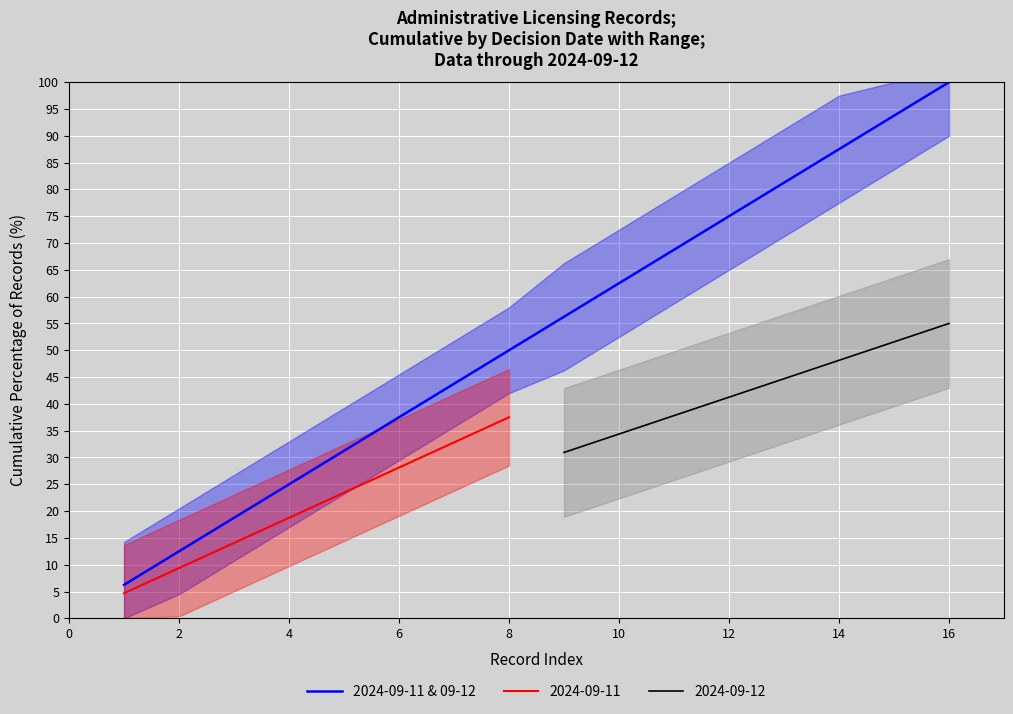

How many values are below 56?

8